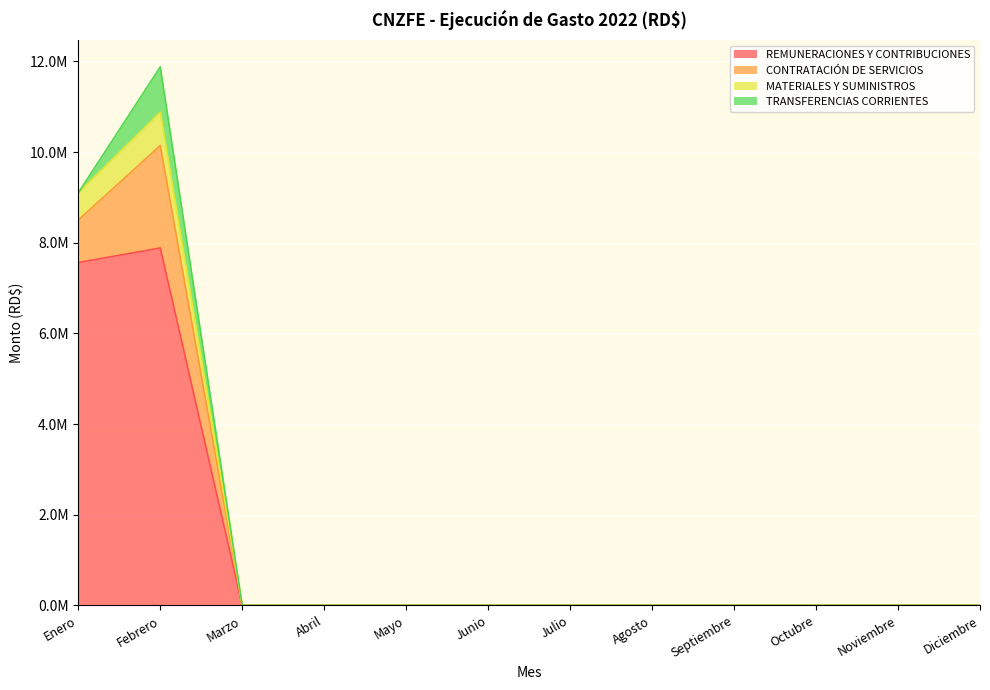

The REMUNERACIONES Y CONTRIBUCIONES series shows 7885378.3 at Febrero. True or false?

True